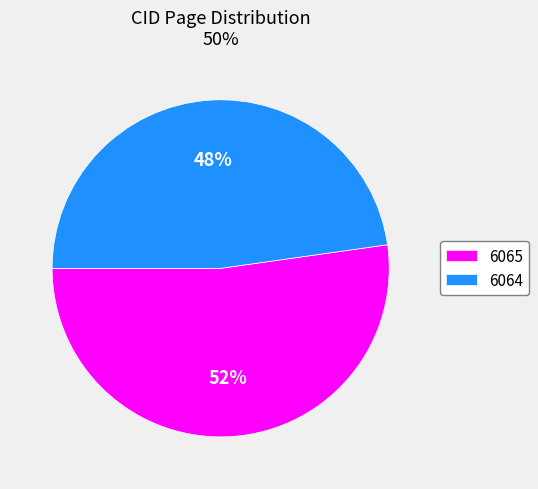

Do 6064 and 6065 together represent more than half of the pie?

Yes